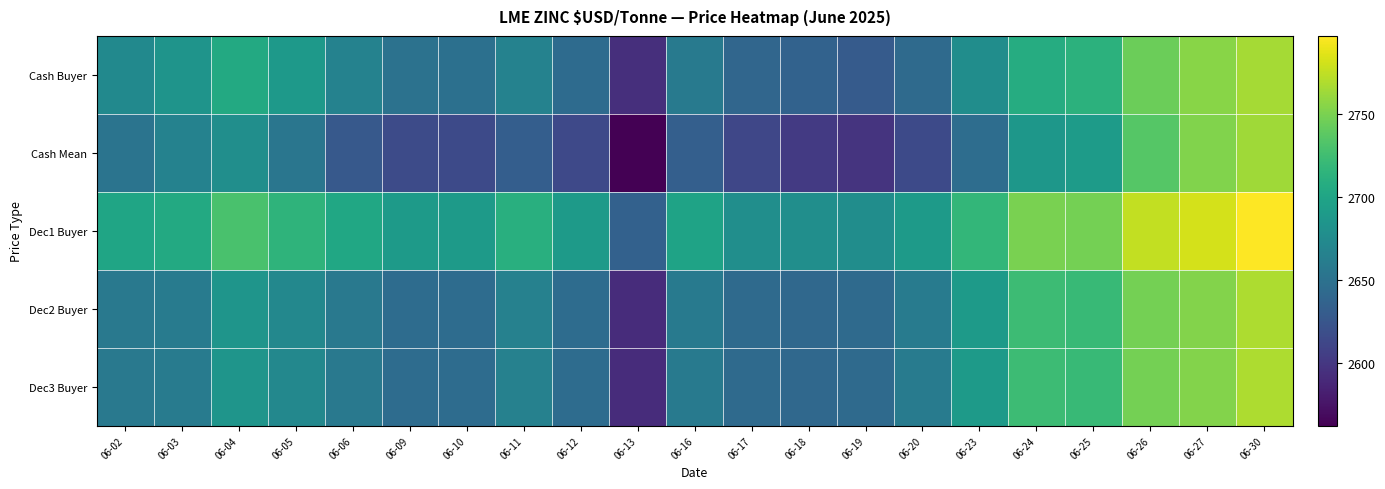

Which label corresponds to the smallest value in the chart?

06-13